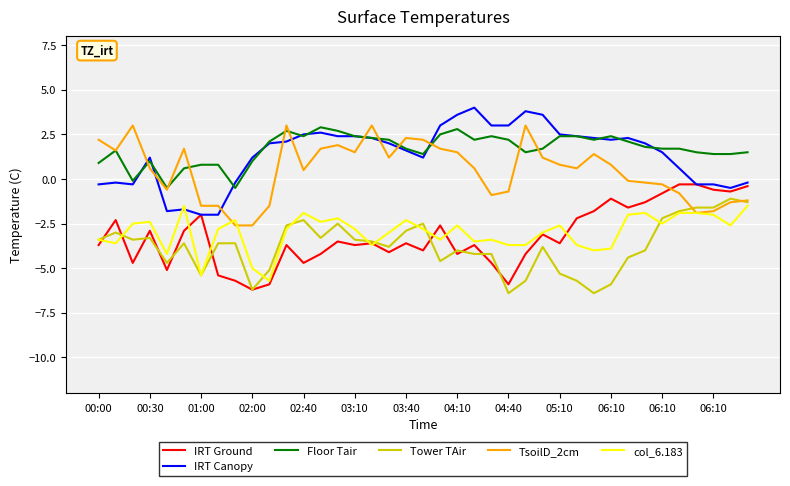

What is the greatest value displayed?

4.0